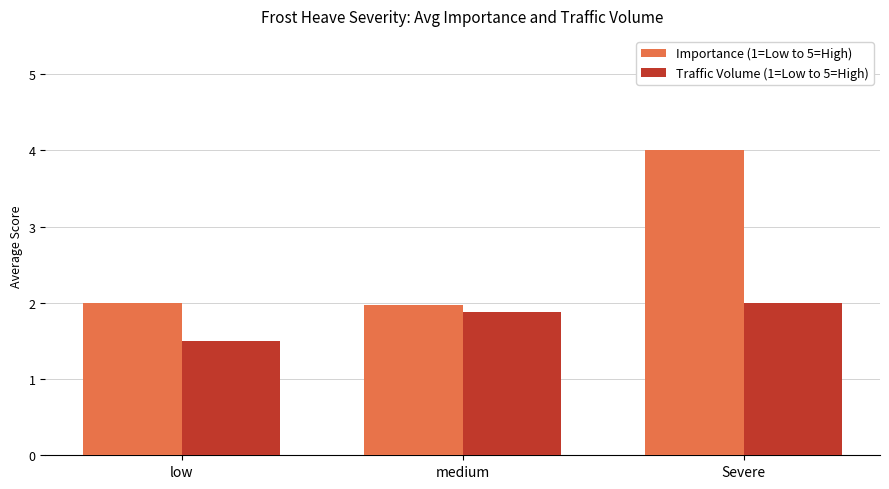

Reading left to right, extract all data points from this chart.

Importance (1=Low to 5=High): 2.0	2.0	4.0
Traffic Volume (1=Low to 5=High): 1.5	1.9	2.0